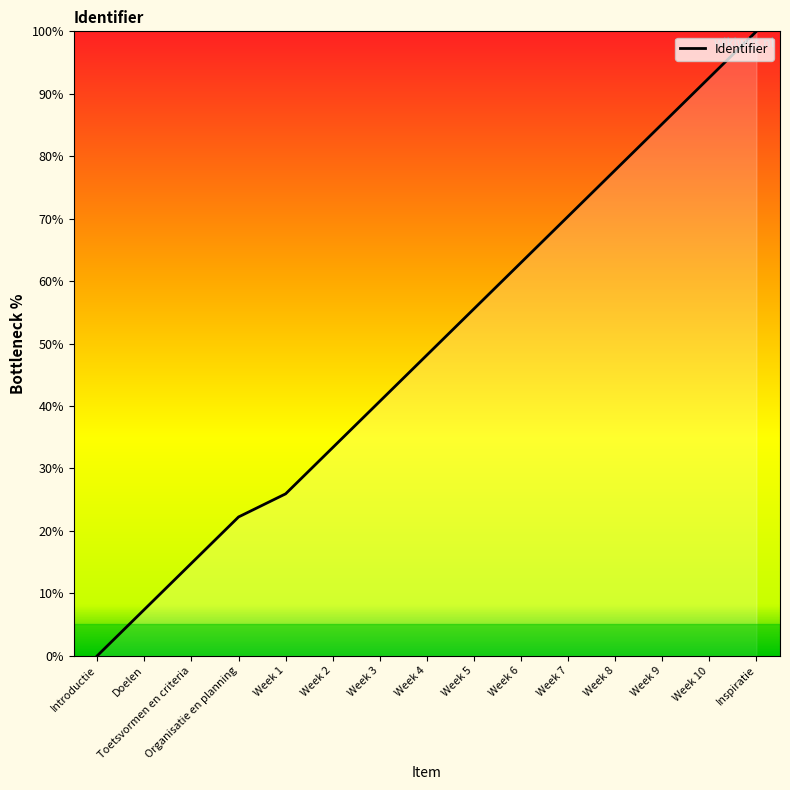

True or false: the data shows 107.6 at Week 8.

False